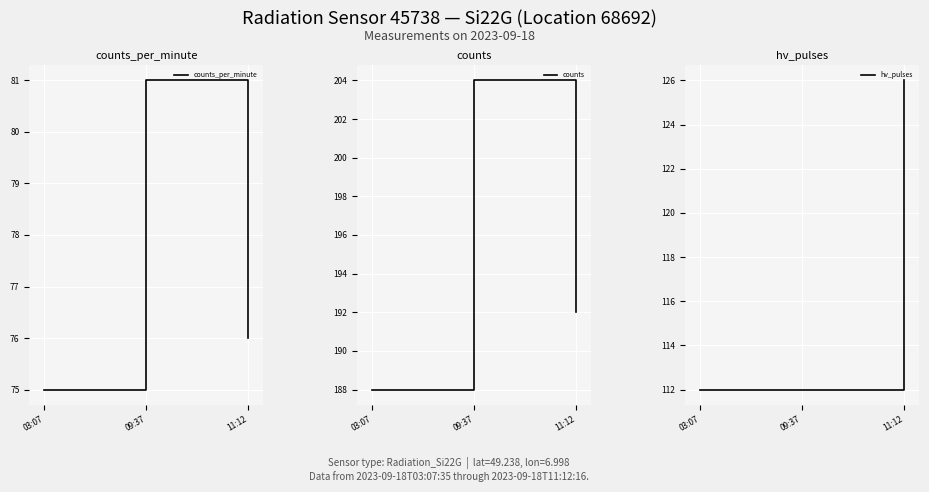

Which has a higher value, 11:12 or 09:37?

09:37